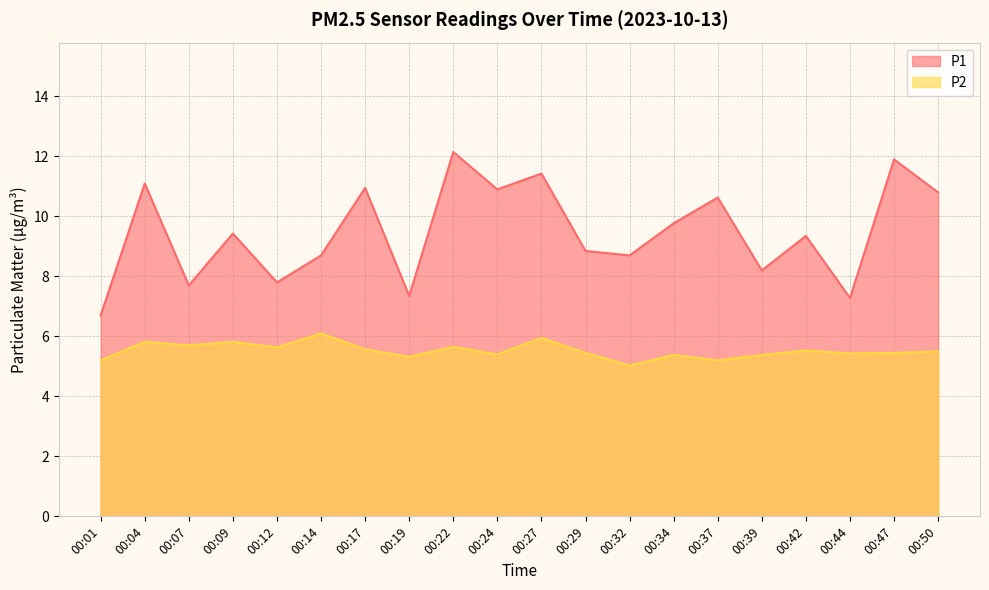

Read the P2 value at 00:09.

5.8